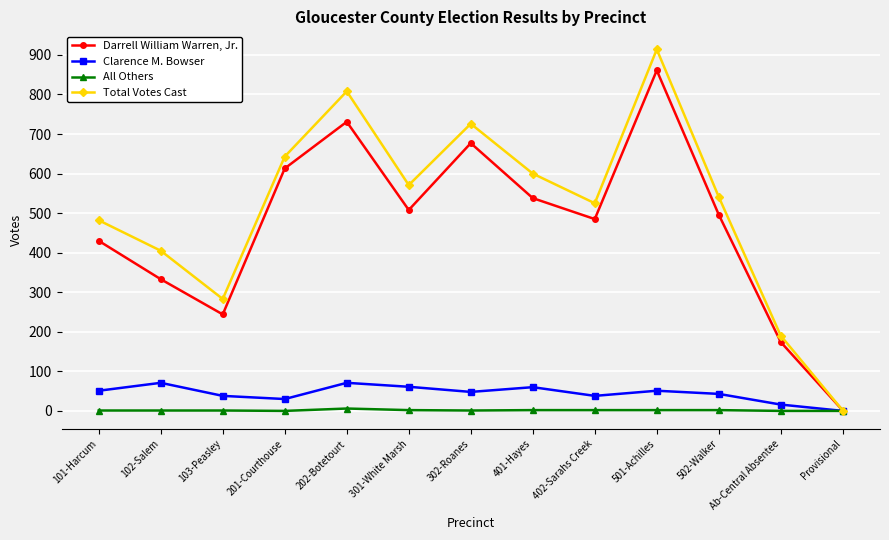

What is the difference between the second highest and second lowest values in the Clarence M. Bowser series?

55